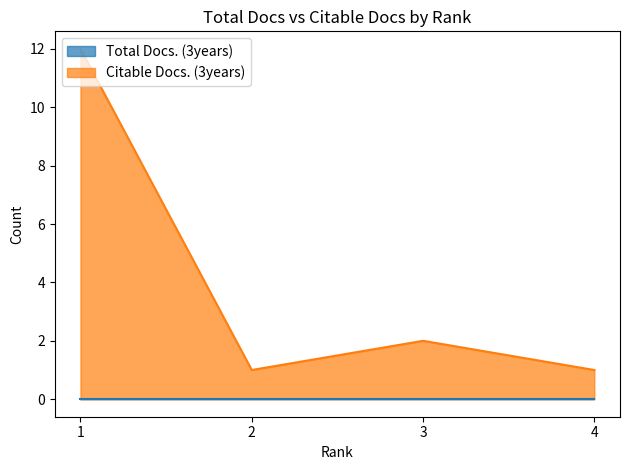

How many lines are shown in the chart?

2